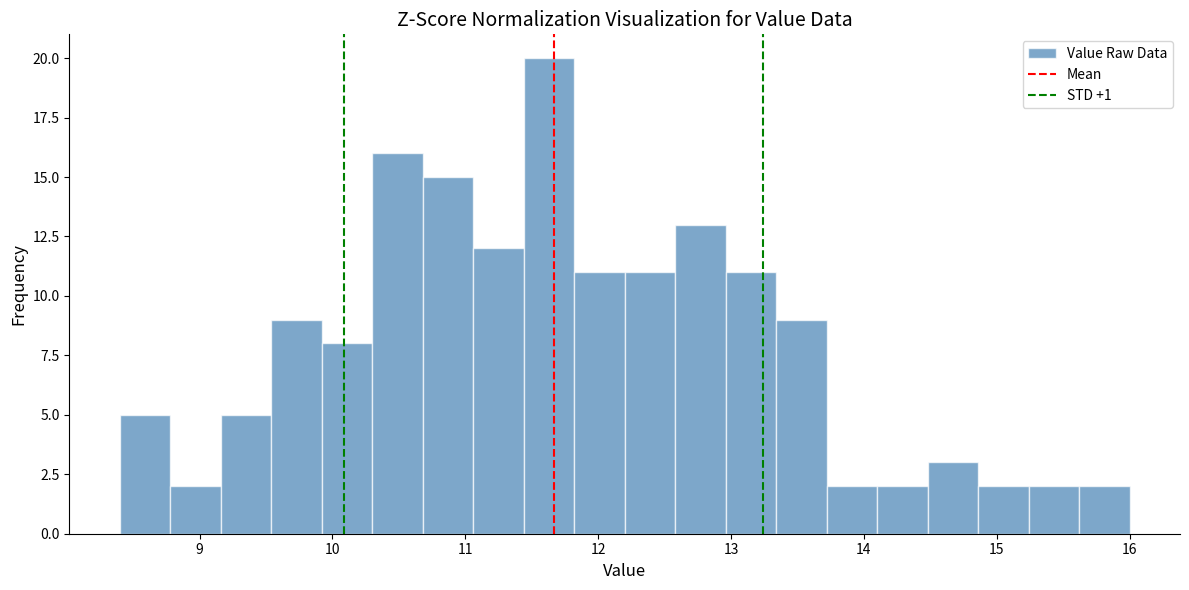

Read against the x-axis, roughly where is the centre of the tallest bar?

11.6